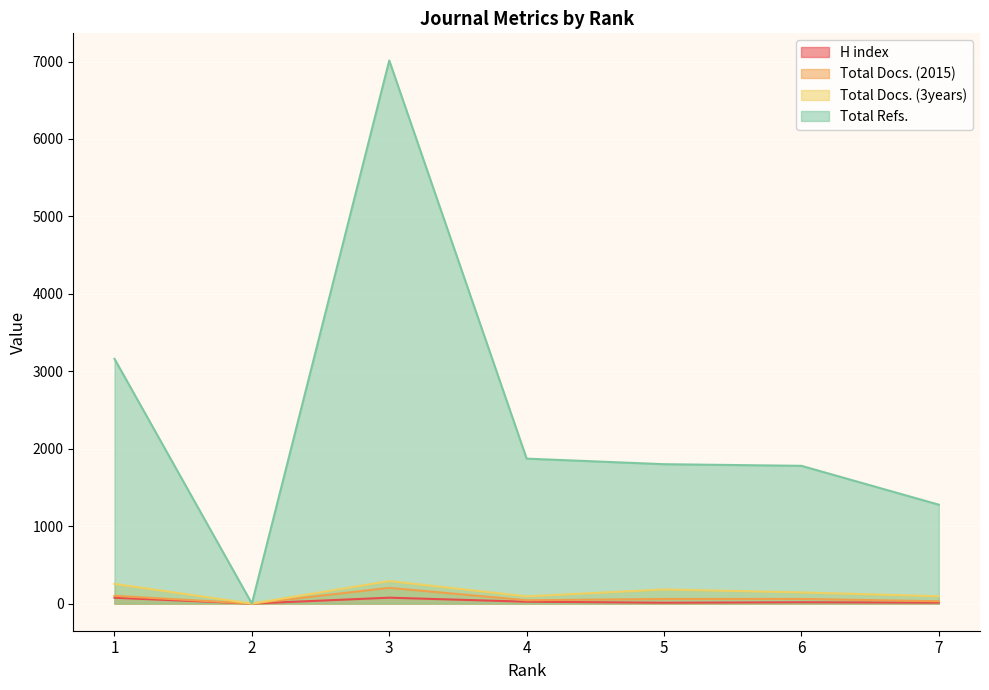

How many values in the H index series exceed 17?

3